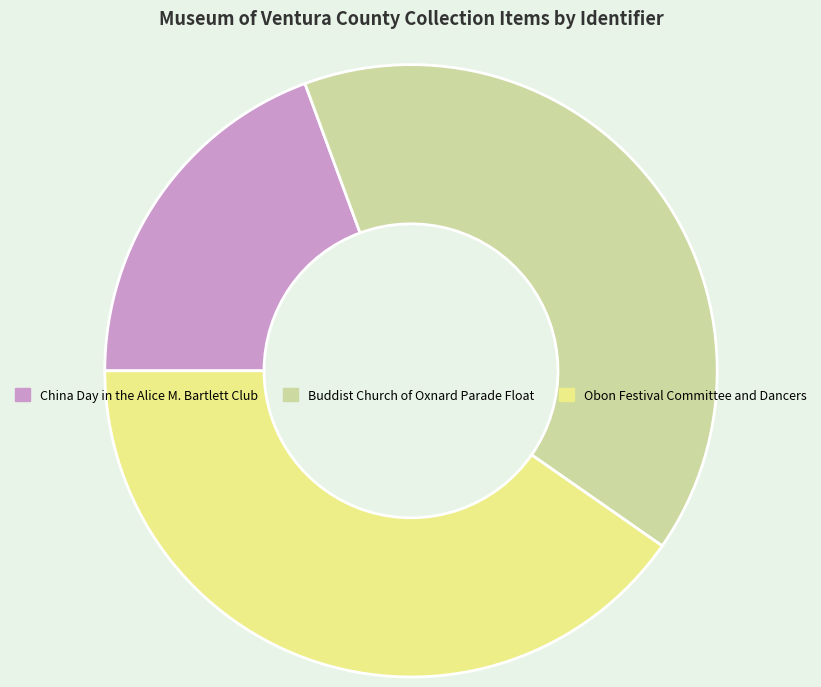

Do China Day in the Alice M. Bartlett Club and Buddist Church of Oxnard Parade Float together represent more than half of the pie?

Yes